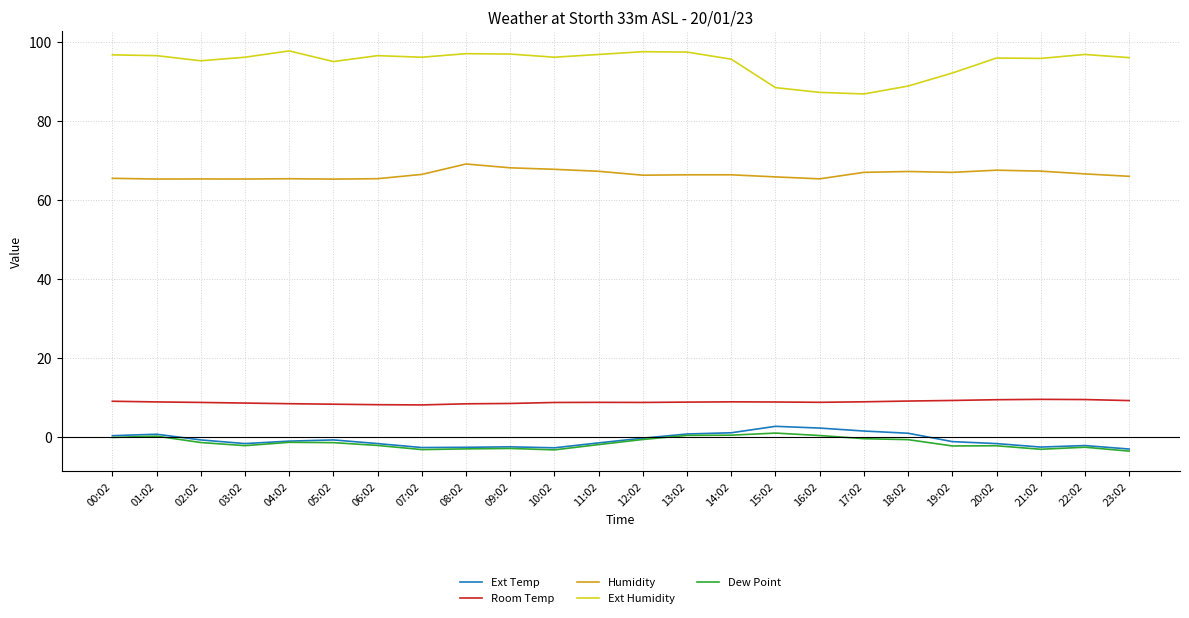

What is the lowest value of the Ext Temp series?

-3.0